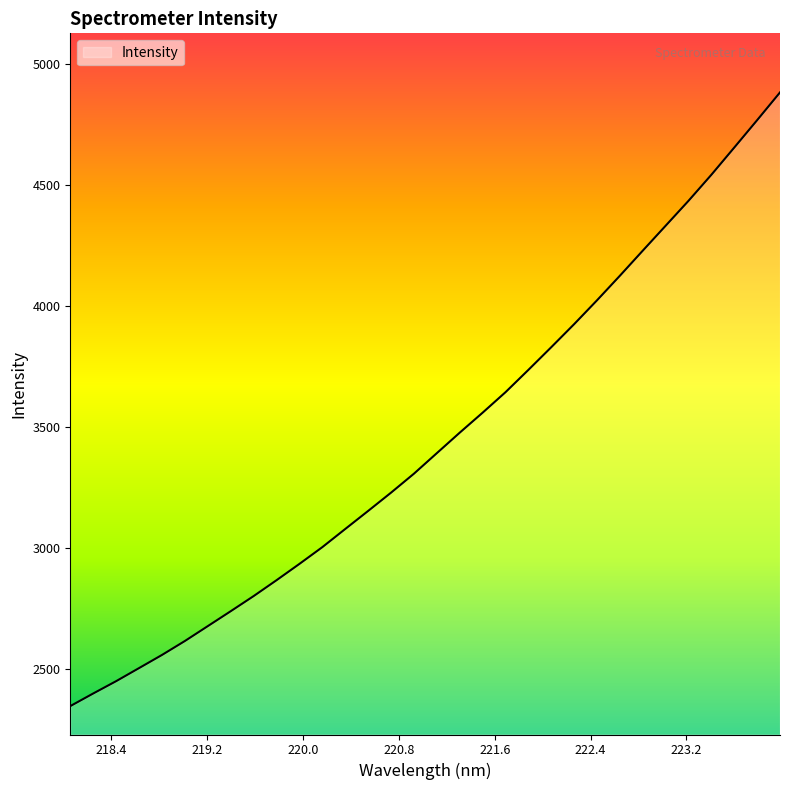

What is the minimum value shown in the chart?

2347.6